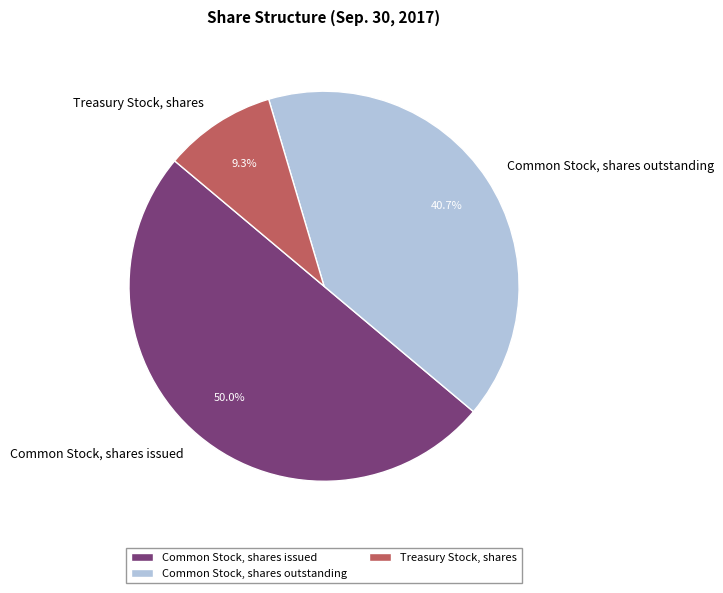

Rank the categories by value from lowest to highest.

Treasury Stock, shares, Common Stock, shares outstanding, Common Stock, shares issued